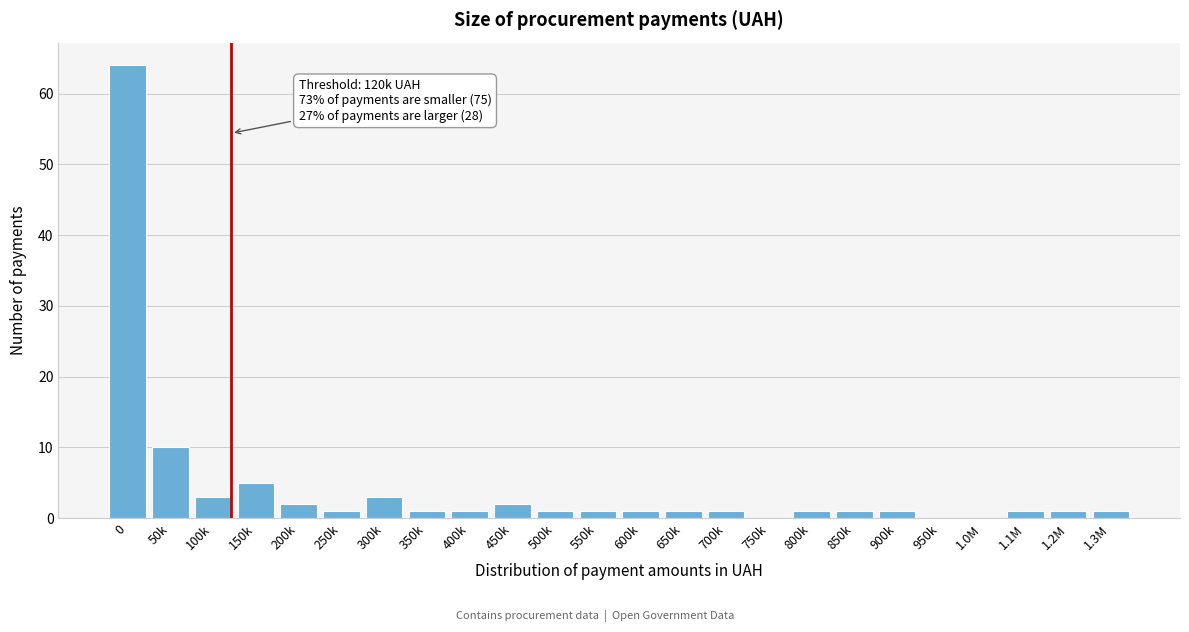

Reading right to left, transcribe all the data shown in this chart.

1.3M=1	1.2M=1	1.1M=1	1.0M=0	950k=0	900k=1	850k=1	800k=1	750k=0	700k=1	650k=1	600k=1	550k=1	500k=1	450k=2	400k=1	350k=1	300k=3	250k=1	200k=2	150k=5	100k=3	50k=10	0=64